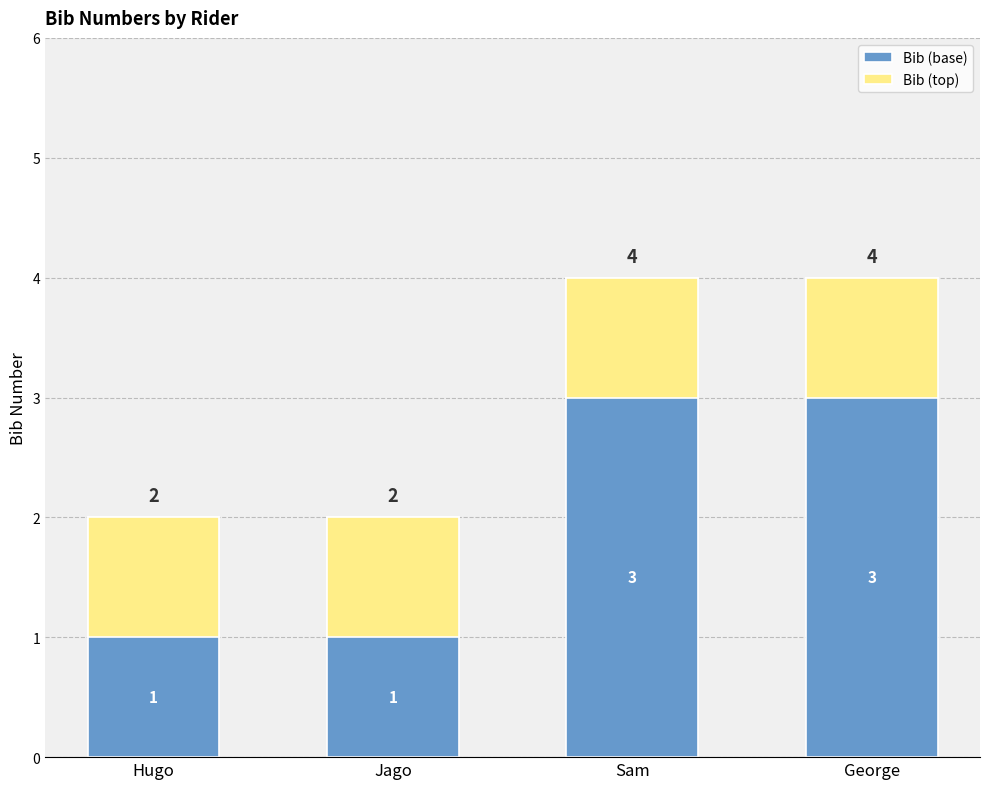

True or false: Bib (top) has a value of 2 at George.

False